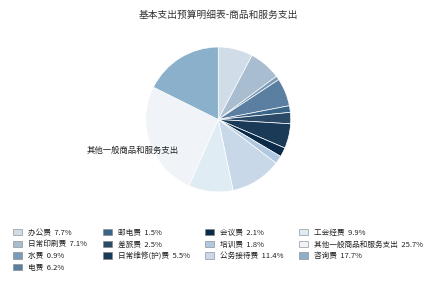

To the nearest percent, what is the difference between the largest and smallest slice percentages?

25%